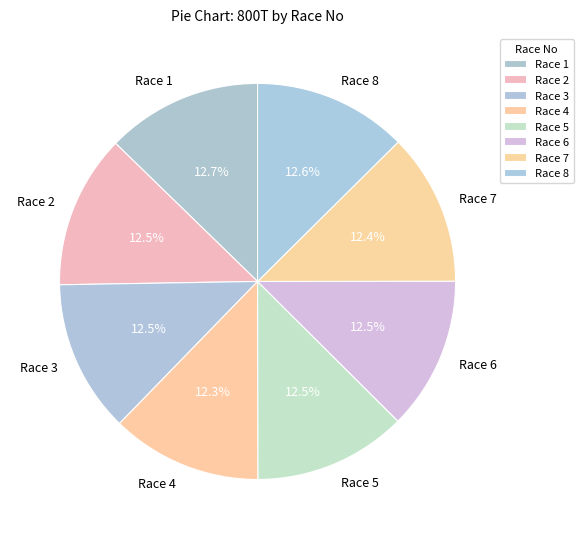

True or false: Race 1 accounts for 13% of the total.

True